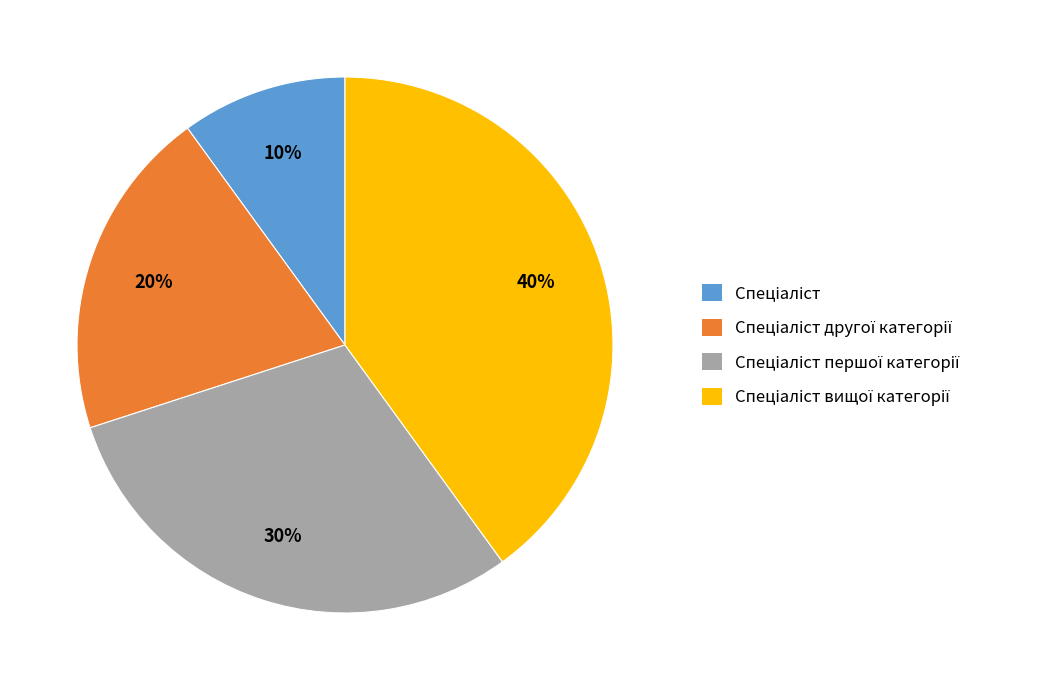

Does any single category account for the majority?

No